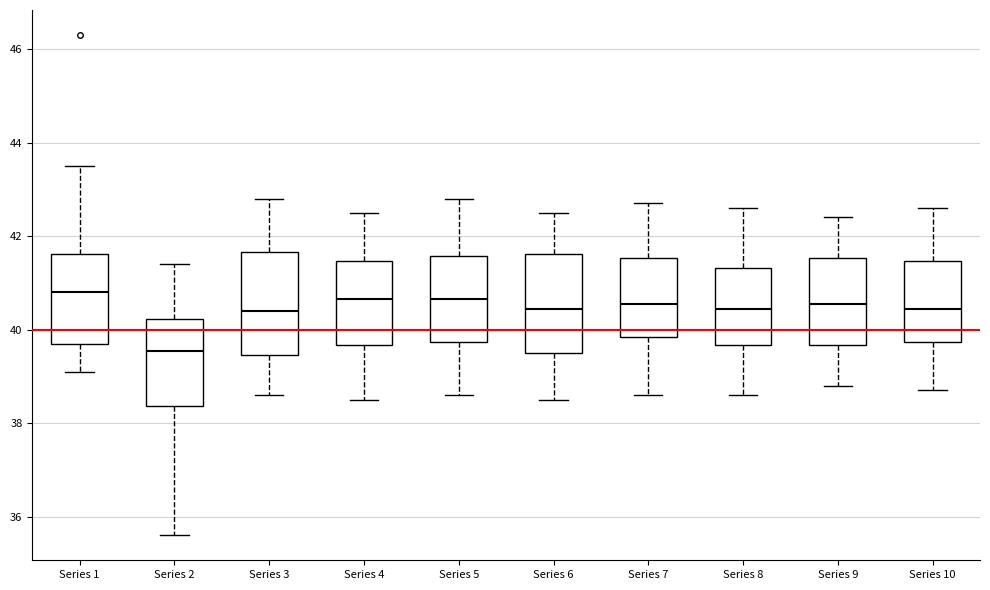

Where does the upper whisker of the box for Series 4 end on the y-axis? The values are not printed on the chart, so give them approximately, as read against the axis.

42.6